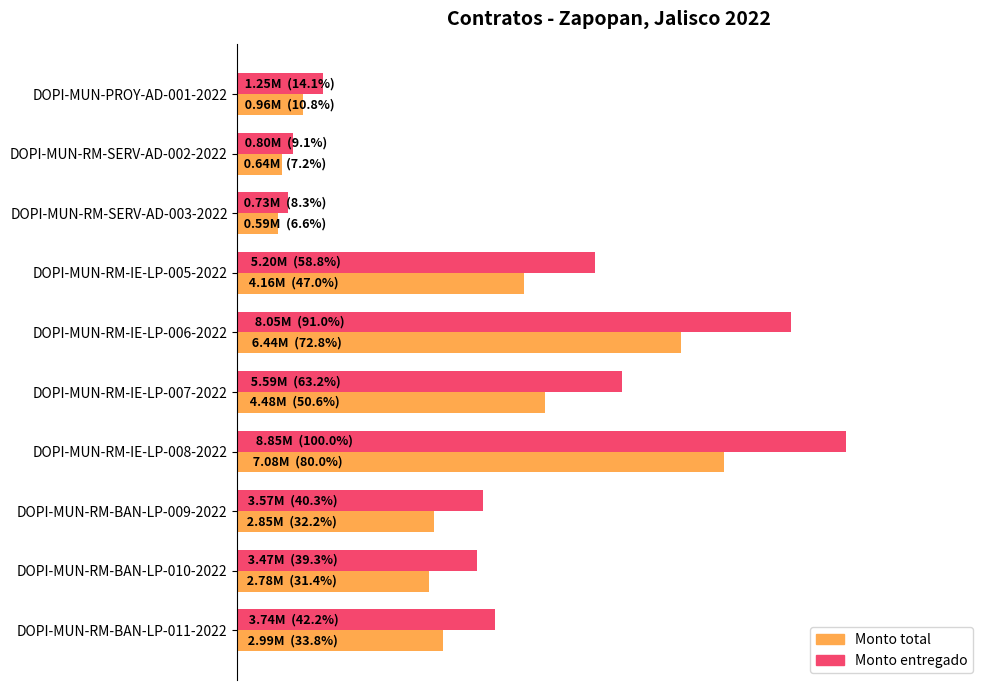

What is the difference between the maximum and minimum values in the Monto entregado series?

8114643.7